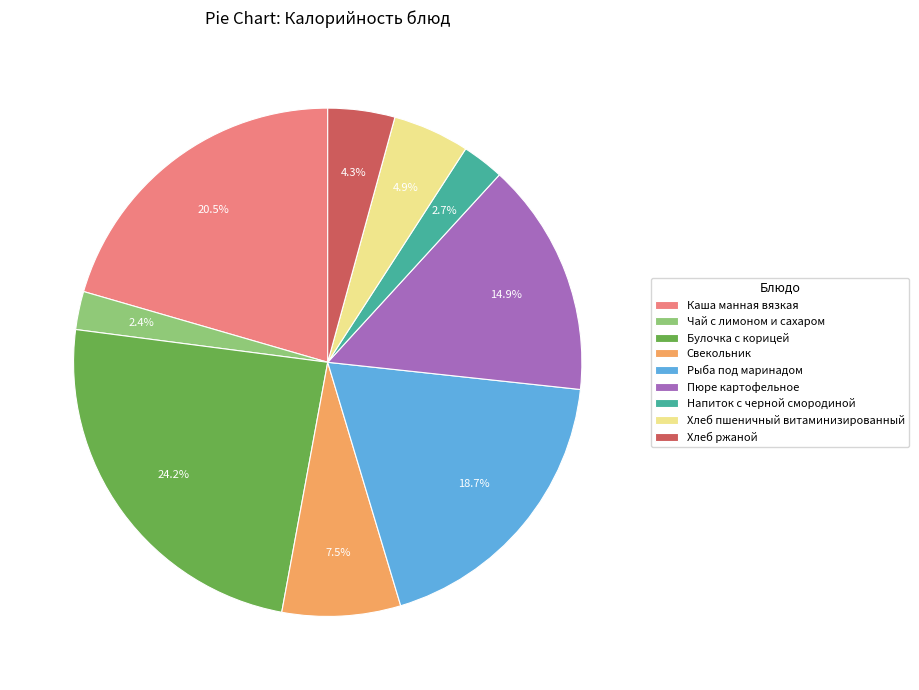

Do Пюре картофельное and Чай с лимоном и сахаром together represent more than half of the pie?

No